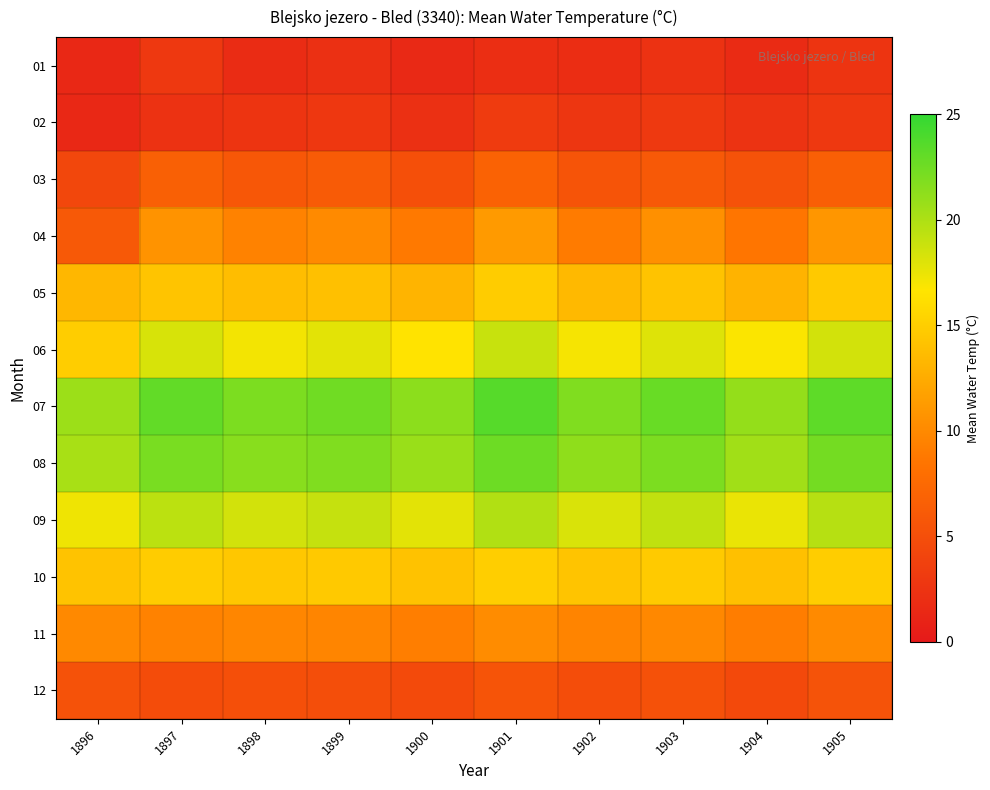

Reading left to right, transcribe all the data shown in this chart.

01: 1896=1.4	1897=2.9	1898=1.8	1899=2.1	1900=1.5	1901=2.0	1902=1.9	1903=2.3	1904=1.7	1905=2.5
02: 1896=1.4	1897=2.3	1898=2.5	1899=2.8	1900=2.1	1901=3.2	1902=2.7	1903=3.0	1904=2.4	1905=2.9
03: 1896=4.3	1897=6.6	1898=5.8	1899=6.2	1900=5.1	1901=6.8	1902=5.5	1903=6.0	1904=5.3	1905=6.5
04: 1896=6.0	1897=10.7	1898=9.5	1899=10.1	1900=8.8	1901=11.2	1902=9.0	1903=10.5	1904=8.5	1905=10.9
05: 1896=13.3	1897=14.3	1898=13.8	1899=14.0	1900=13.1	1901=14.8	1902=13.5	1903=14.2	1904=13.0	1905=14.6
06: 1896=14.9	1897=18.3	1898=17.1	1899=17.8	1900=16.5	1901=18.9	1902=17.0	1903=18.0	1904=16.8	1905=18.5
07: 1896=20.7	1897=23.0	1898=22.0	1899=22.5	1900=21.3	1901=23.5	1902=21.8	1903=22.8	1904=21.0	1905=23.2
08: 1896=20.2	1897=22.1	1898=21.5	1899=21.8	1900=20.8	1901=22.6	1902=21.2	1903=22.0	1904=20.5	1905=22.3
09: 1896=17.3	1897=19.4	1898=18.5	1899=19.0	1900=17.8	1901=19.8	1902=18.2	1903=19.2	1904=17.5	1905=19.6
10: 1896=14.2	1897=14.8	1898=14.5	1899=14.6	1900=14.1	1901=15.0	1902=14.3	1903=14.7	1904=14.0	1905=14.9
11: 1896=10.0	1897=9.5	1898=9.8	1899=9.7	1900=9.2	1901=10.2	1902=9.6	1903=9.9	1904=9.1	1905=10.1
12: 1896=5.3	1897=4.8	1898=5.1	1899=5.0	1900=4.6	1901=5.5	1902=4.9	1903=5.2	1904=4.5	1905=5.4